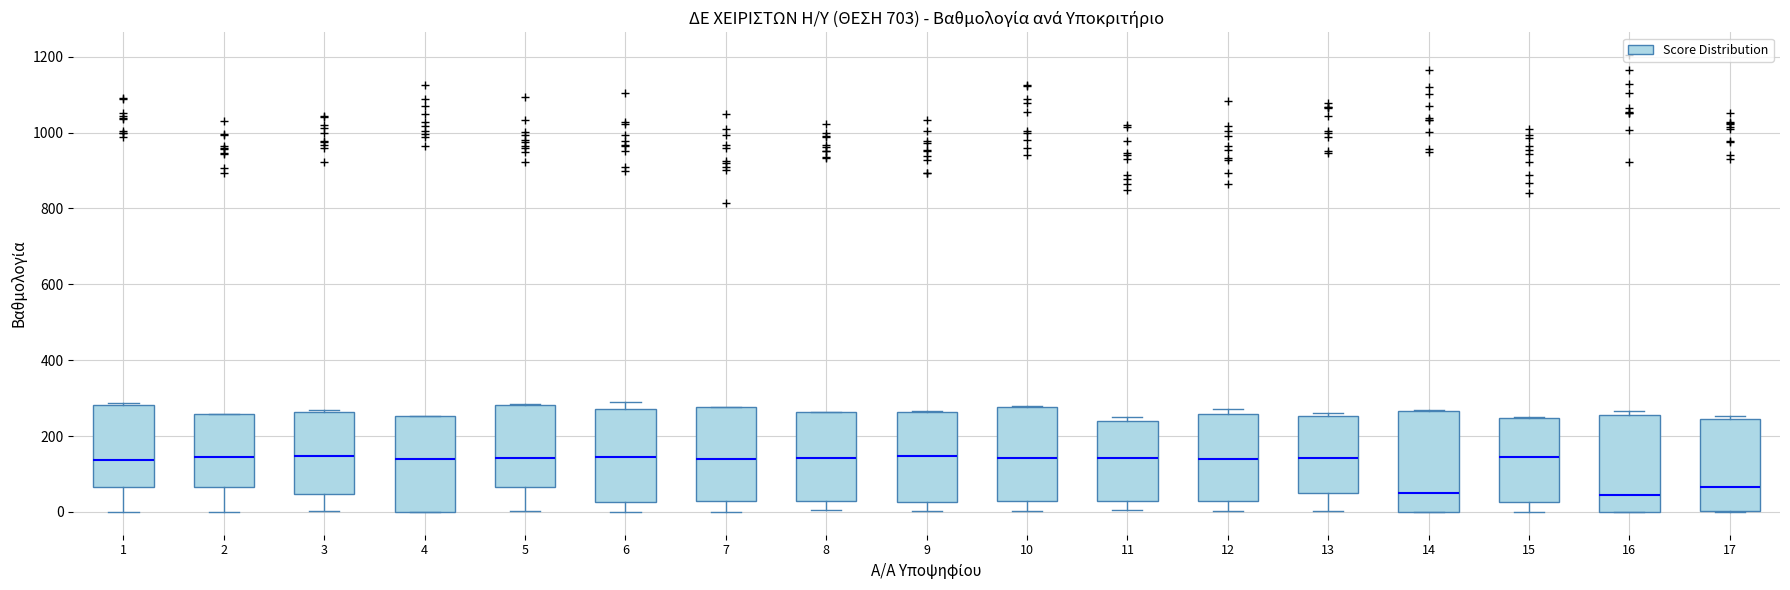

Reading left to right, read every box against the y-axis: the position of its median line, the range the box covers, and the ends of its whiskers. The values are not printed on the chart, so give them approximately, as read against the axis.

1: median 140, box 60 to 280, whiskers 0 to 280
2: median 140, box 60 to 260, whiskers 0 to 260
3: median 140, box 40 to 260, whiskers 0 to 260 (just above the box's upper edge)
4: median 140, box 0 to 260, whiskers 0 to 260
5: median 140, box 60 to 280, whiskers 0 to 280
6: median 140, box 20 to 280, whiskers 0 to 280 (just above the box's upper edge)
7: median 140, box 20 to 280, whiskers 0 to 280
8: median 140, box 20 to 260, whiskers 0 to 260
9: median 140, box 20 to 260, whiskers 0 to 260
10: median 140, box 20 to 280, whiskers 0 to 280
11: median 140, box 20 to 240, whiskers 0 to 260
12: median 140, box 20 to 260, whiskers 0 to 280
13: median 140, box 40 to 260, whiskers 0 to 260 (just above the box's upper edge)
14: median 40, box 0 to 260, whiskers 0 to 260
15: median 140, box 20 to 240, whiskers 0 to 240
16: median 40, box 0 to 260, whiskers 0 to 260 (just above the box's upper edge)
17: median 60, box 0 to 240, whiskers 0 to 260